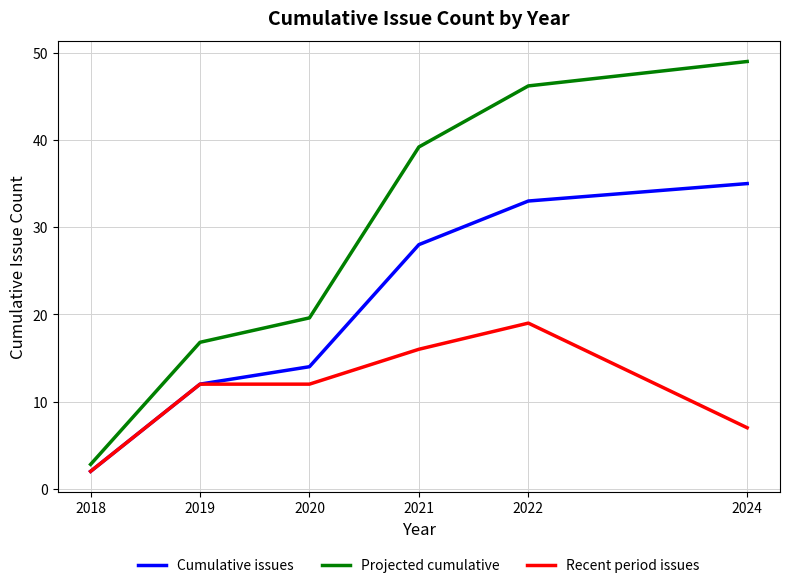

List the series in order of their overall mean, lowest first.

Recent period issues, Cumulative issues, Projected cumulative